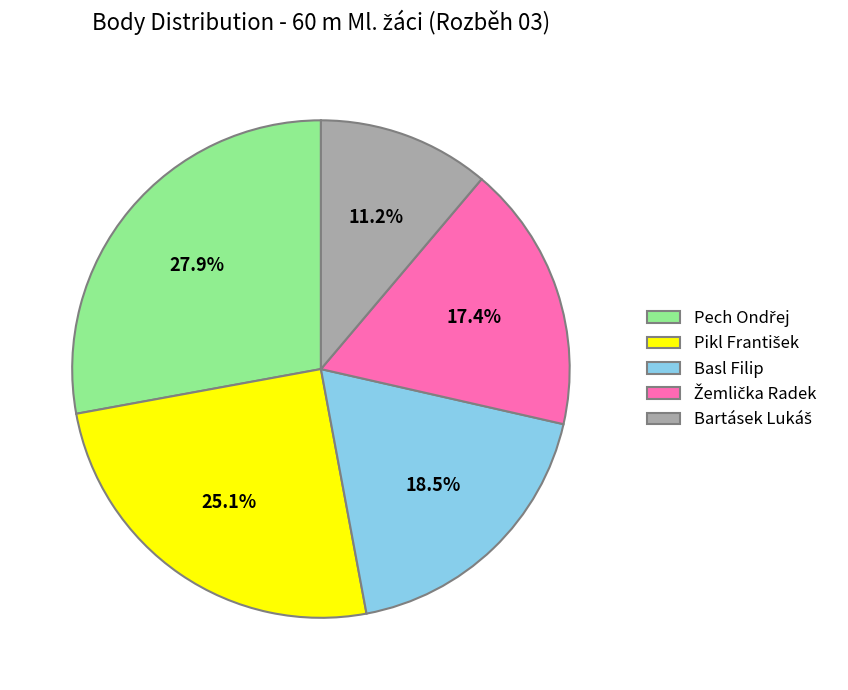

Does any single category account for the majority?

No